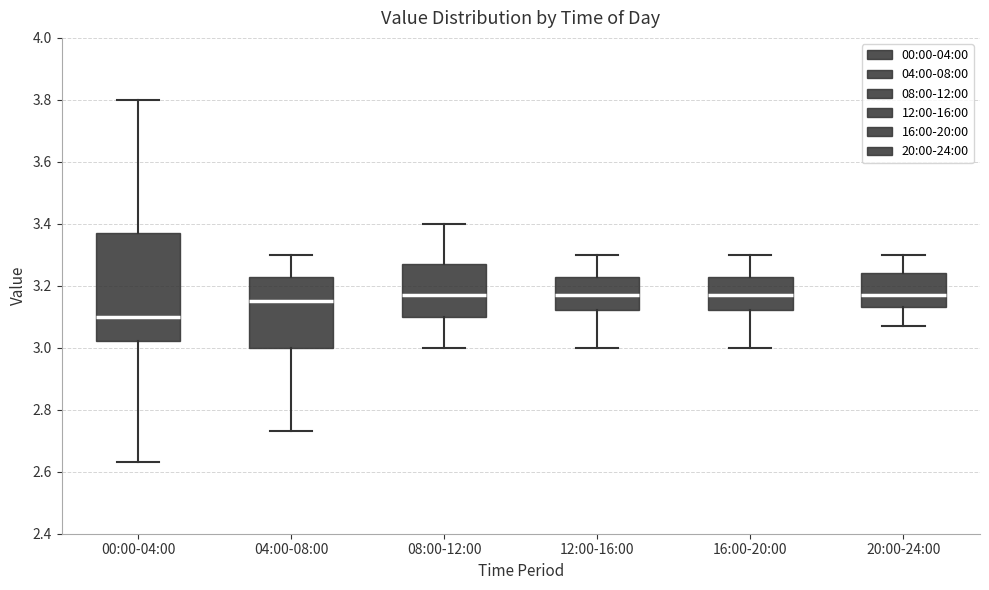

Where does the upper whisker of the box for 12:00-16:00 end on the y-axis? The values are not printed on the chart, so give them approximately, as read against the axis.

3.30